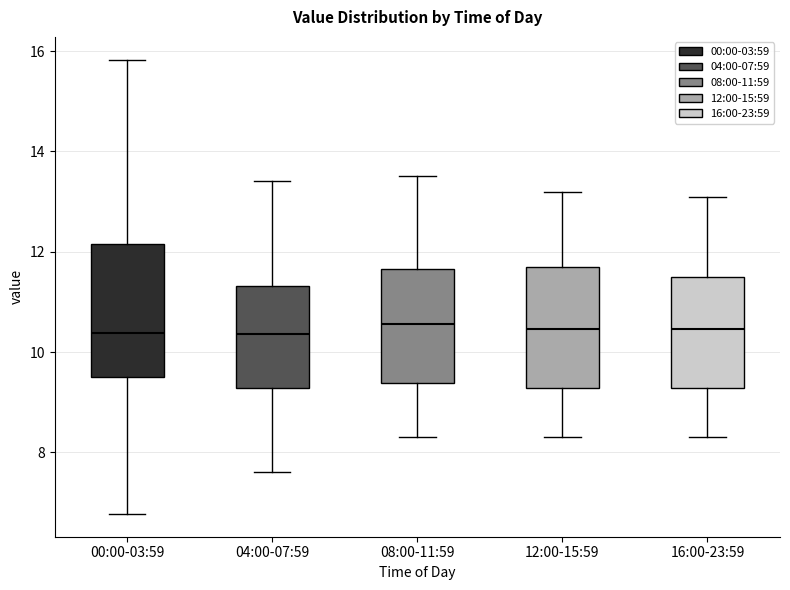

Reading left to right, transcribe this box plot: for each box, give where its median line is, the range the box spans, and where its two whiskers end, as read against the y-axis. The values are not printed on the chart, so give them approximately, as read against the axis.

00:00-03:59: median 10.4, box 9.6 to 12.2, whiskers 6.8 to 15.8
04:00-07:59: median 10.4, box 9.2 to 11.4, whiskers 7.6 to 13.4
08:00-11:59: median 10.6, box 9.4 to 11.6, whiskers 8.4 to 13.6
12:00-15:59: median 10.4, box 9.2 to 11.8, whiskers 8.4 to 13.2
16:00-23:59: median 10.4, box 9.2 to 11.6, whiskers 8.4 to 13.2